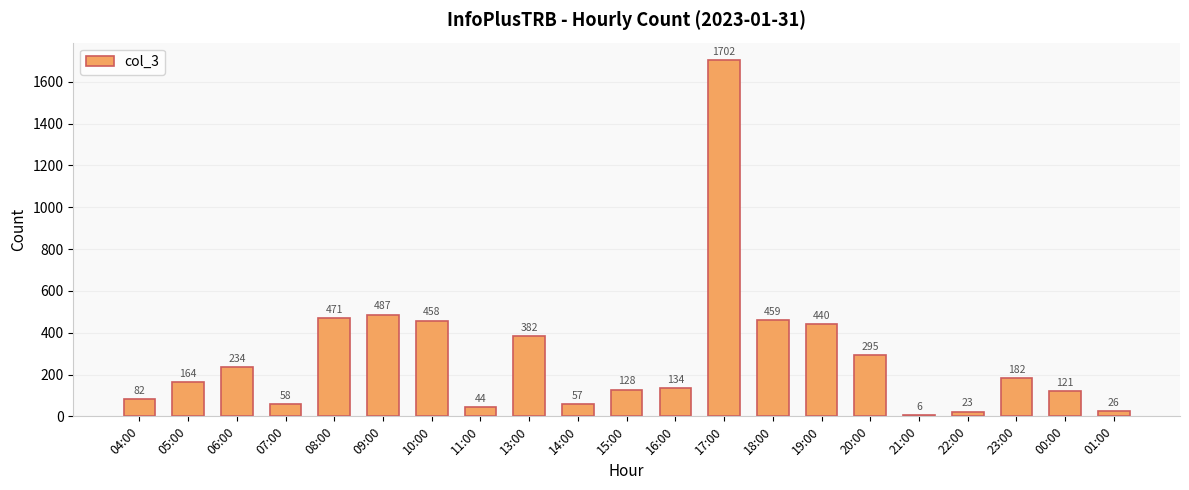

Read the value at 18:00, to the nearest 10.

460